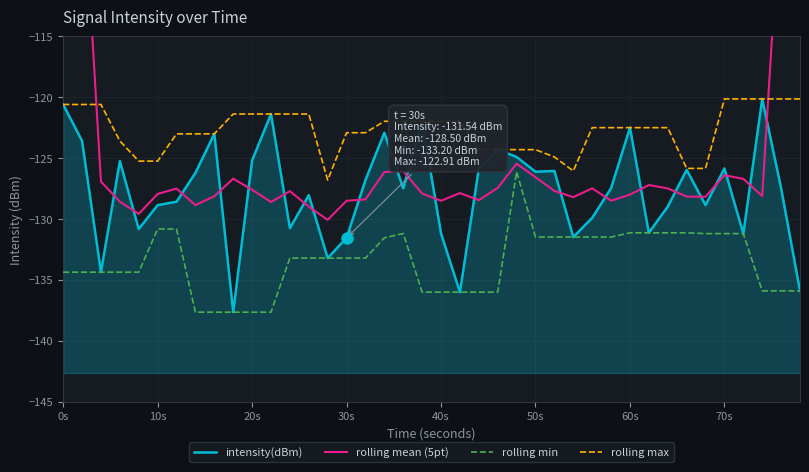

What is the value of the rolling mean (5pt) point at the 28th from the left?

-128.2